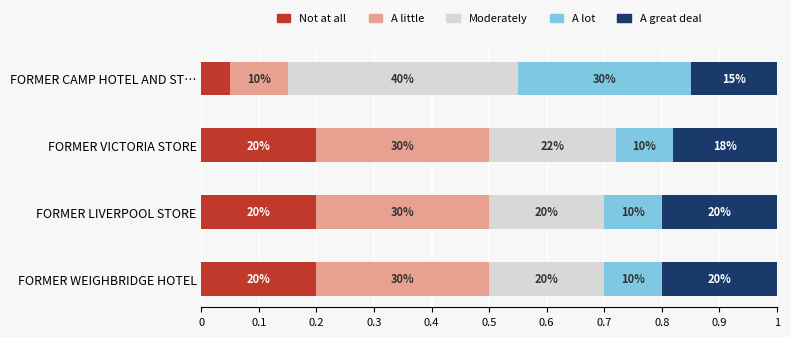

Which series has the largest range (max minus min)?

Moderately